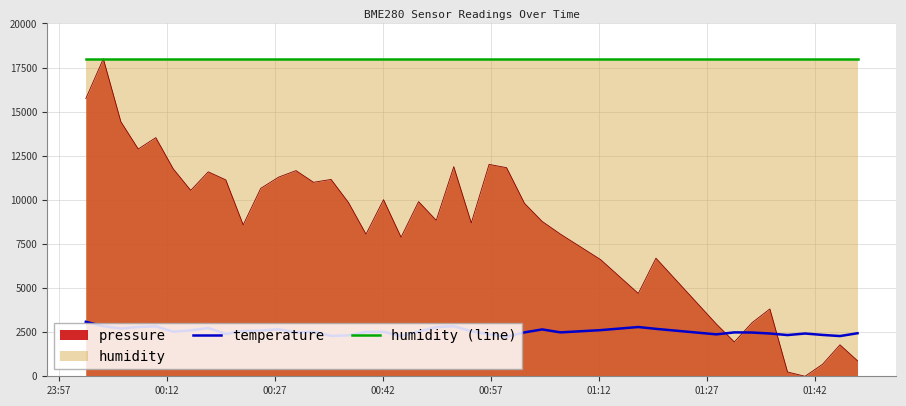

Which series ends up on top after the final intersection of pressure and temperature?

temperature